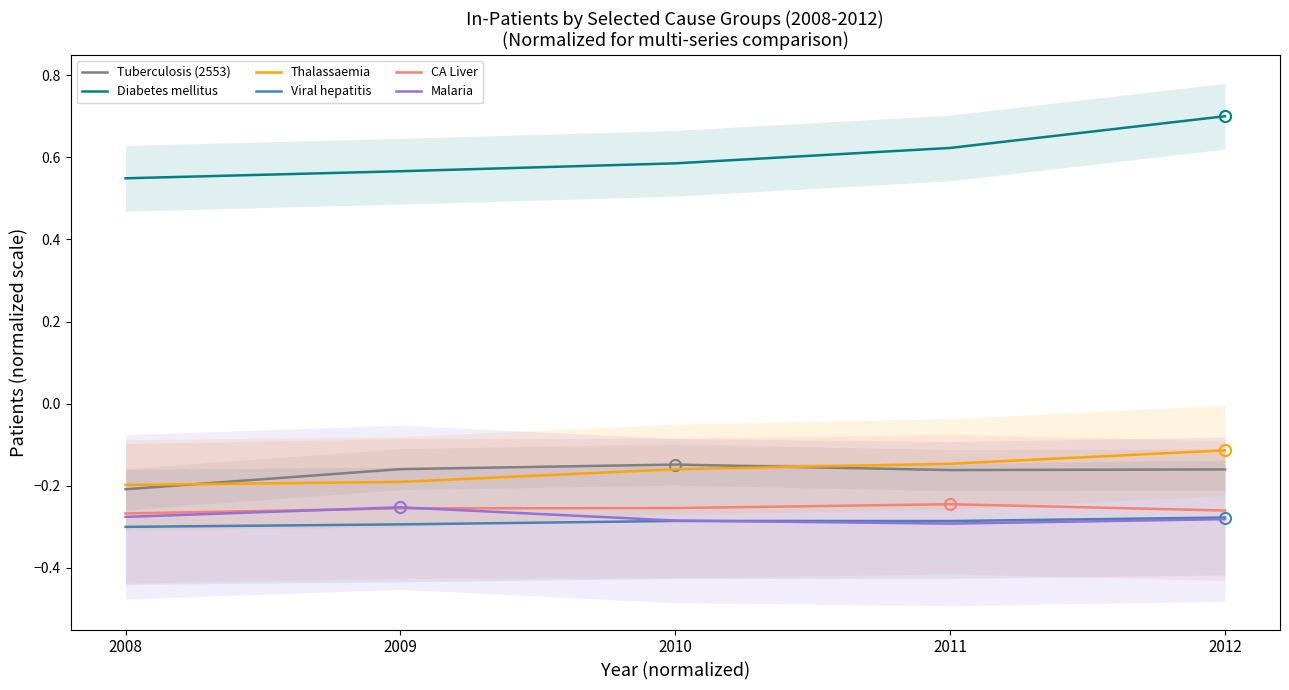

Reading left to right, transcribe all the data shown in this chart.

Tuberculosis (2553): 2008=-0.2	2009=-0.2	2010=-0.1	2011=-0.2	2012=-0.2
Diabetes mellitus: 2008=0.5	2009=0.6	2010=0.6	2011=0.6	2012=0.7
Thalassaemia: 2008=-0.2	2009=-0.2	2010=-0.2	2011=-0.1	2012=-0.1
Viral hepatitis: 2008=-0.3	2009=-0.3	2010=-0.3	2011=-0.3	2012=-0.3
CA Liver: 2008=-0.3	2009=-0.3	2010=-0.3	2011=-0.2	2012=-0.3
Malaria: 2008=-0.3	2009=-0.3	2010=-0.3	2011=-0.3	2012=-0.3